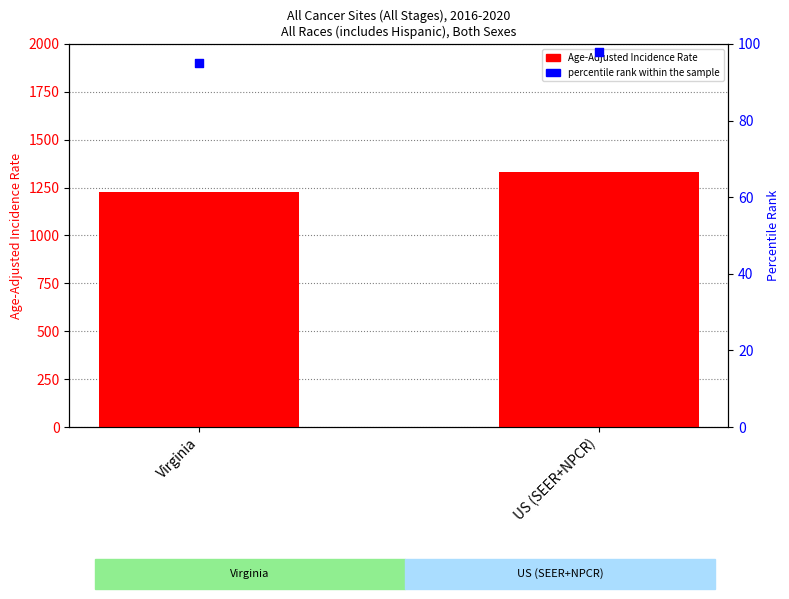

What is the total value across all series at US (SEER+NPCR)?

1426.9